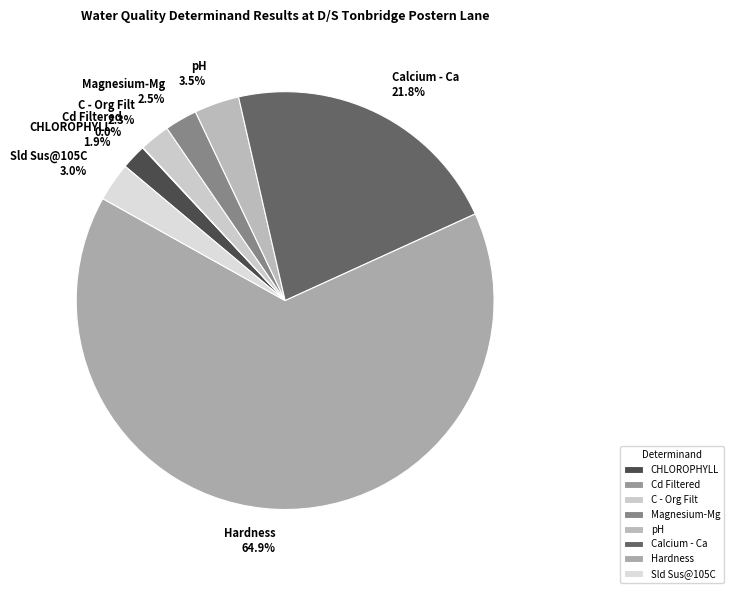

What portion of the pie excludes pH?

96.5%